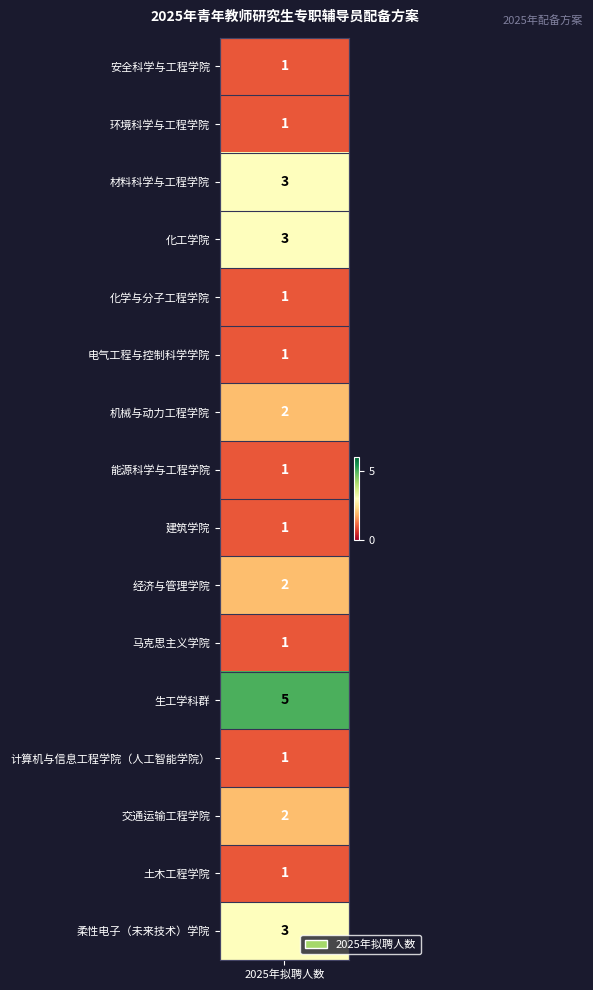

Reading left to right, list all the values displayed in this chart.

1	1	3	3	1	1	2	1	1	2	1	5	1	2	1	3